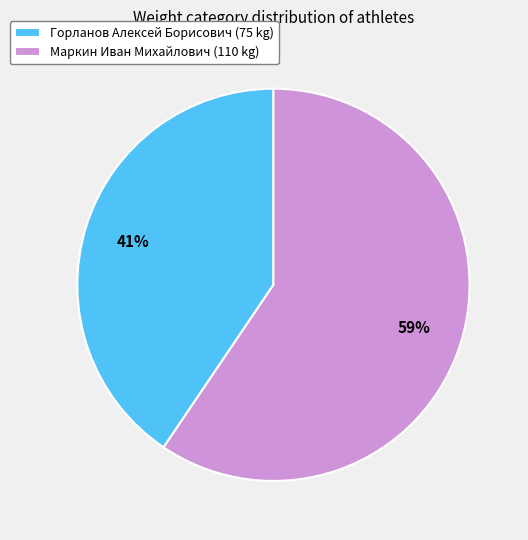

Between Маркин Иван Михайлович (110 kg) and Горланов Алексей Борисович (75 kg), which is larger?

Маркин Иван Михайлович (110 kg)